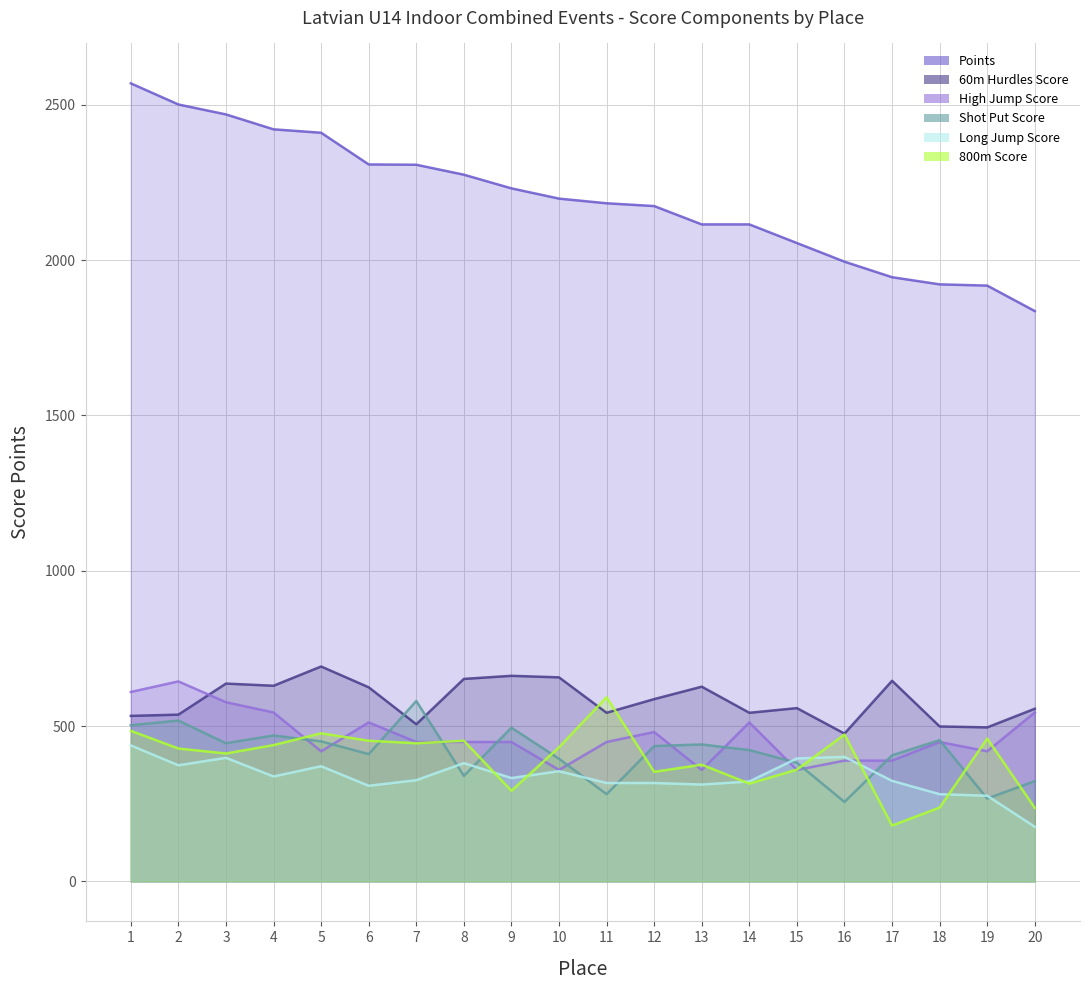

What is the sum of the 800m Score values at 2 and 15?

788